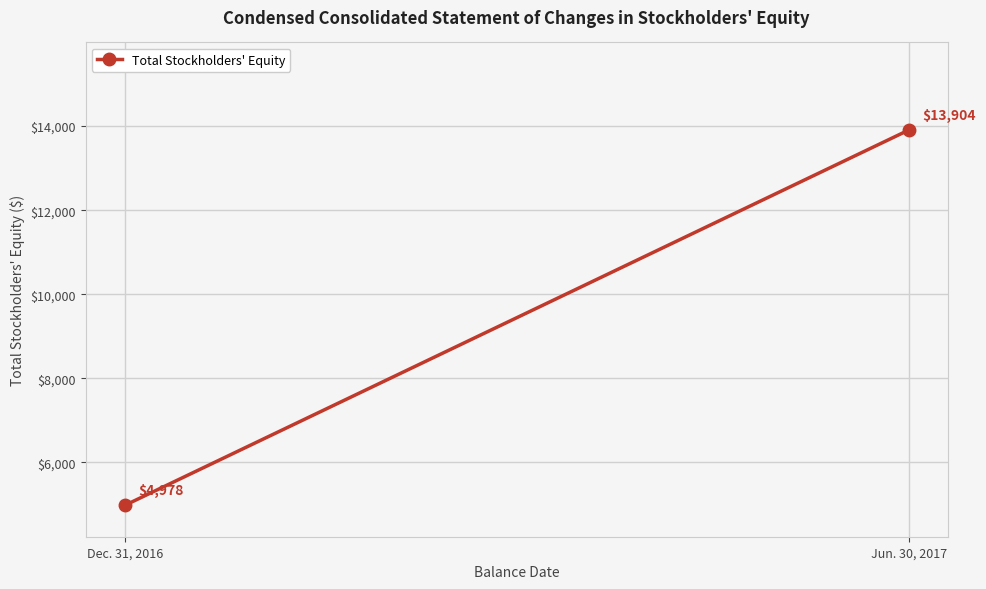

Reading left to right, list all the values displayed in this chart.

4978	13904